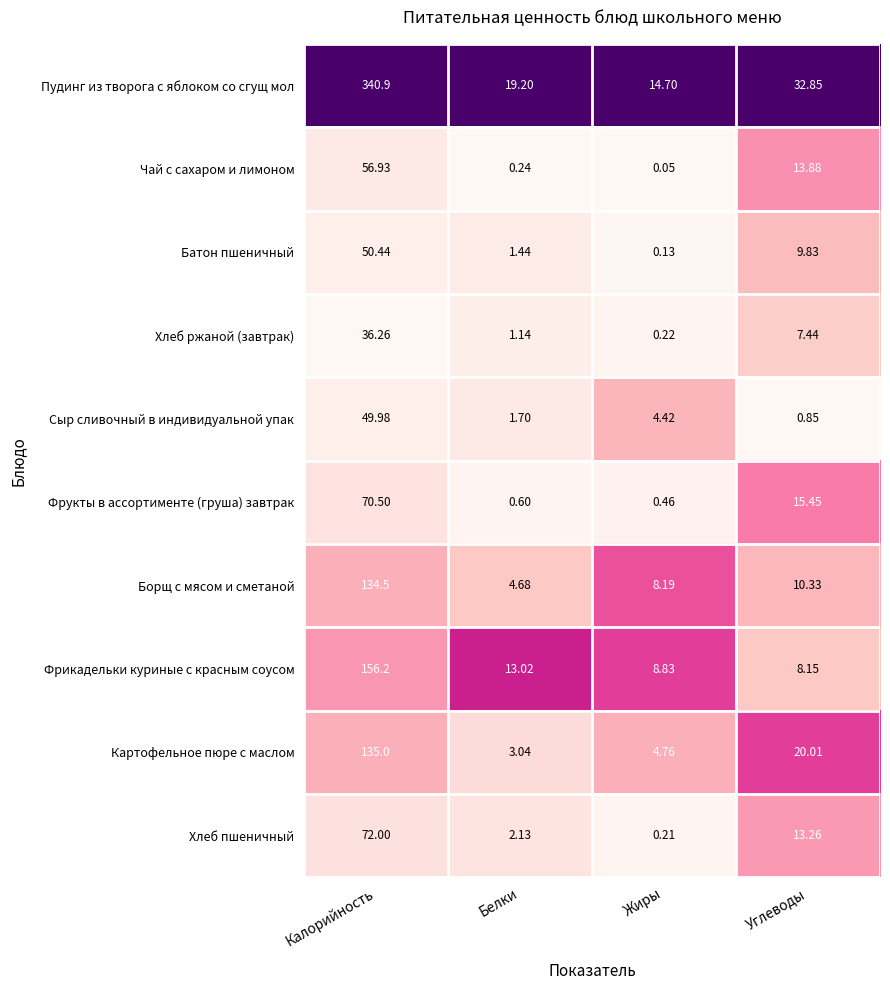

At which label is Пудинг из творога с яблоком со сгущ мол closest to 177?

Углеводы